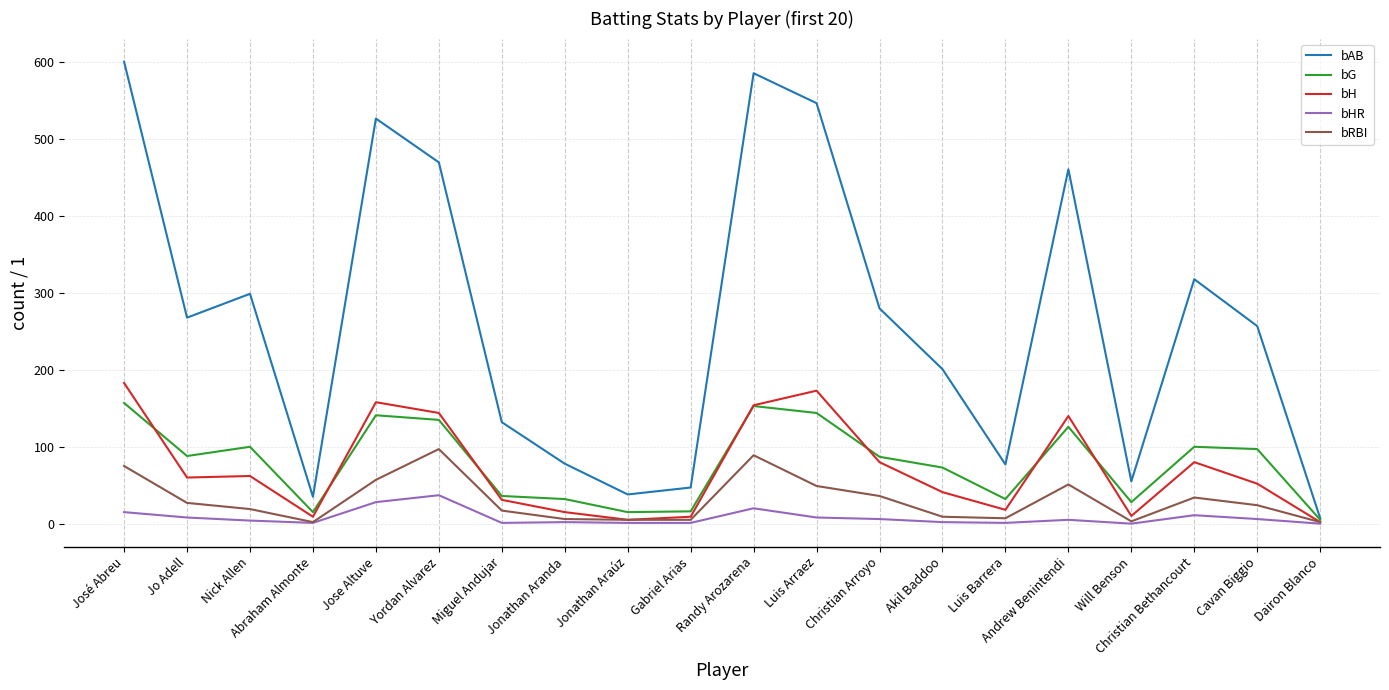

Between Nick Allen and Will Benson, which series saw the biggest shift?

bAB